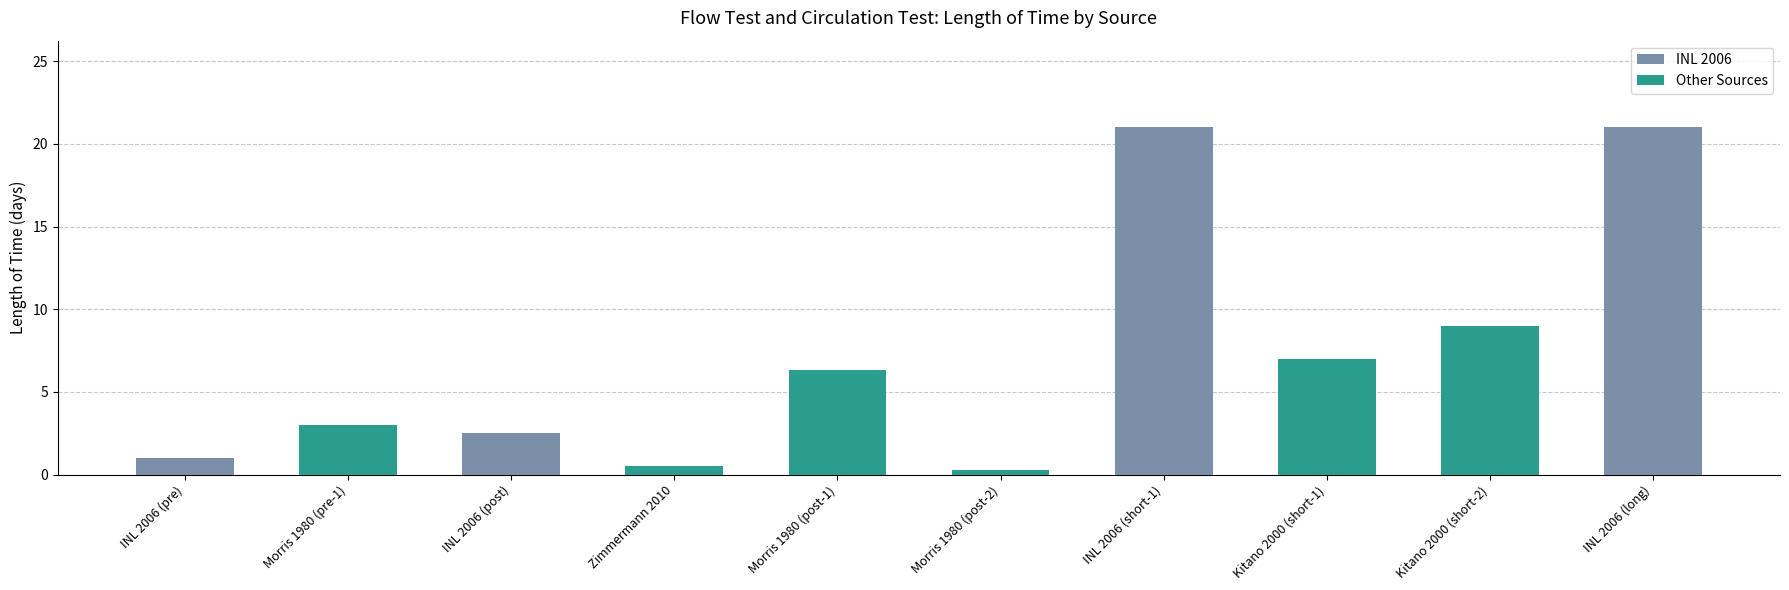

Reading left to right, what are all the values shown in this chart?

1.0	3.0	2.5	0.5	6.3	0.3	21.0	7.0	9.0	21.0